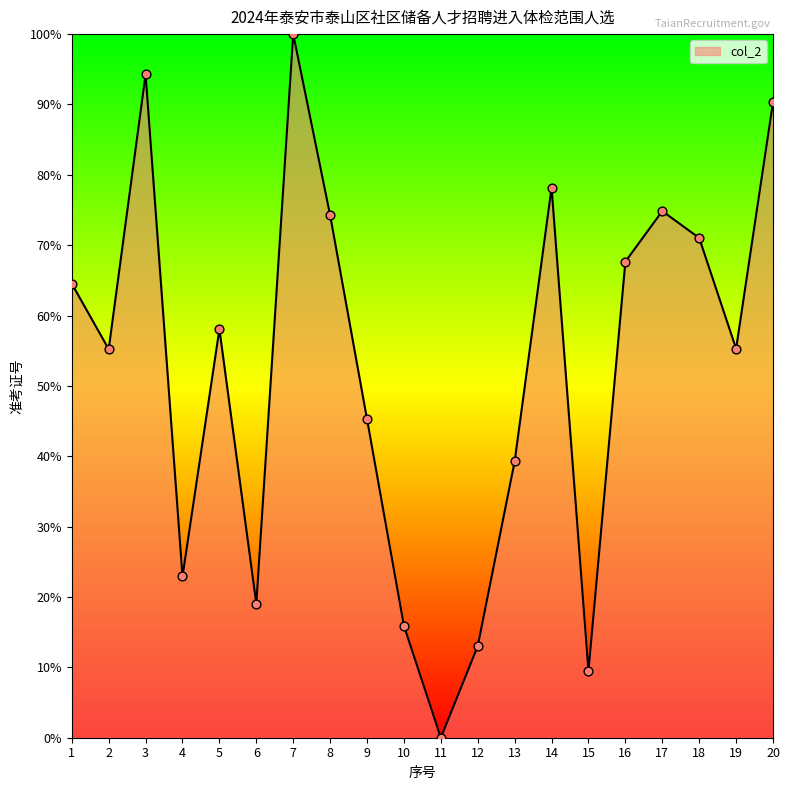

Between 10 and 17, which is larger?

17